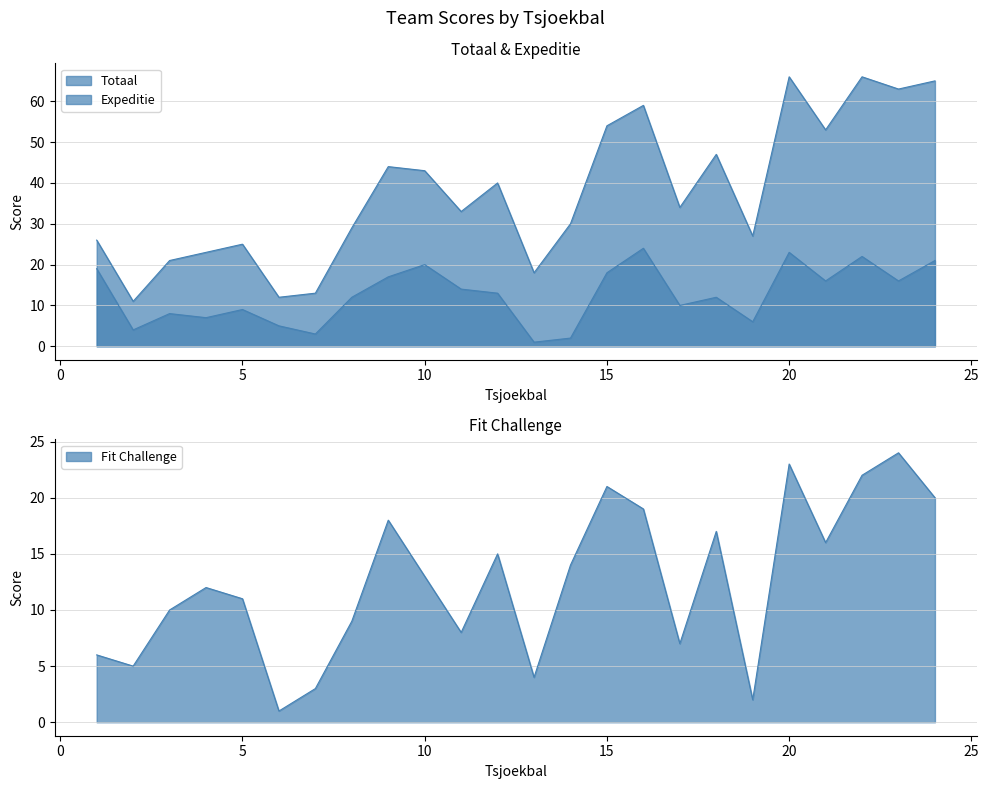

Between 12 and 14, which series saw the biggest shift?

Expeditie